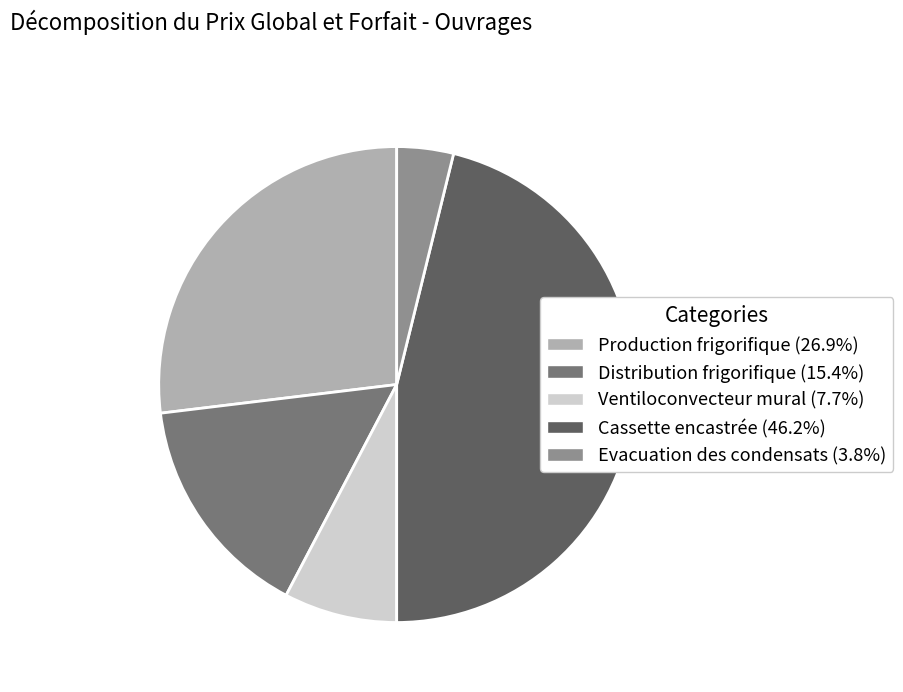

Between Evacuation des condensats and Distribution frigorifique, which is larger?

Distribution frigorifique